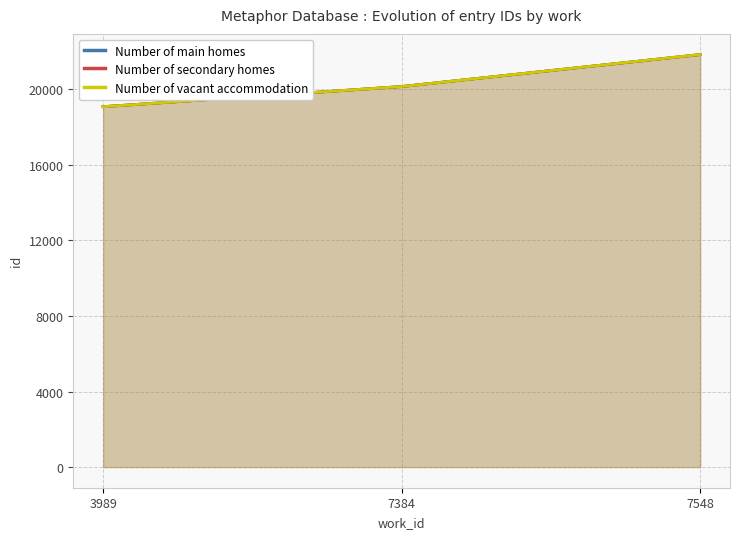

Count the Number of secondary homes values in the range 19082 to 21841.

3